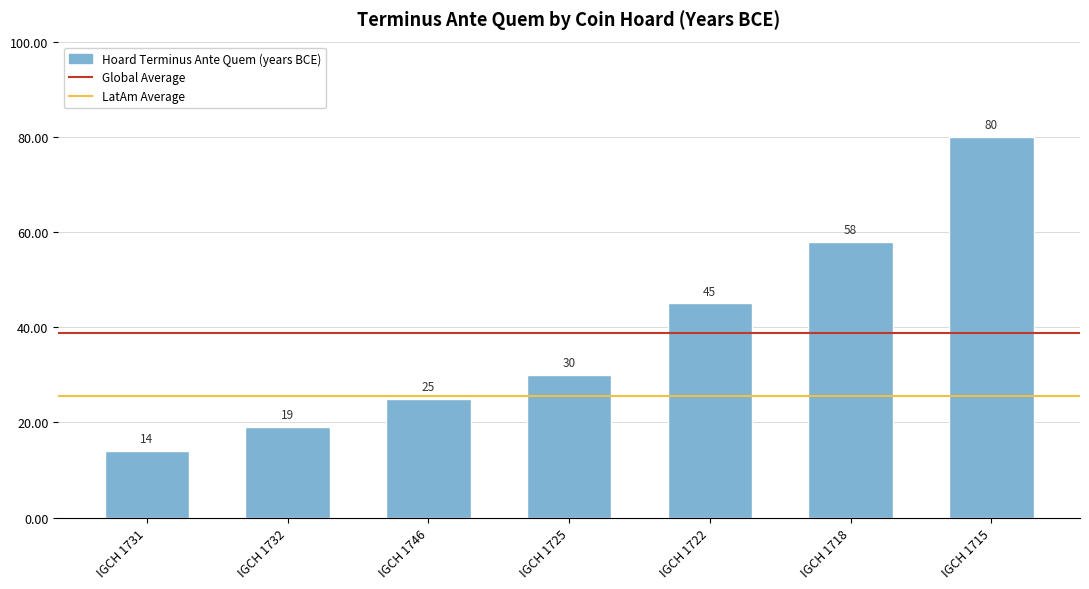

Where is the data nearest to the value 47?

IGCH 1722